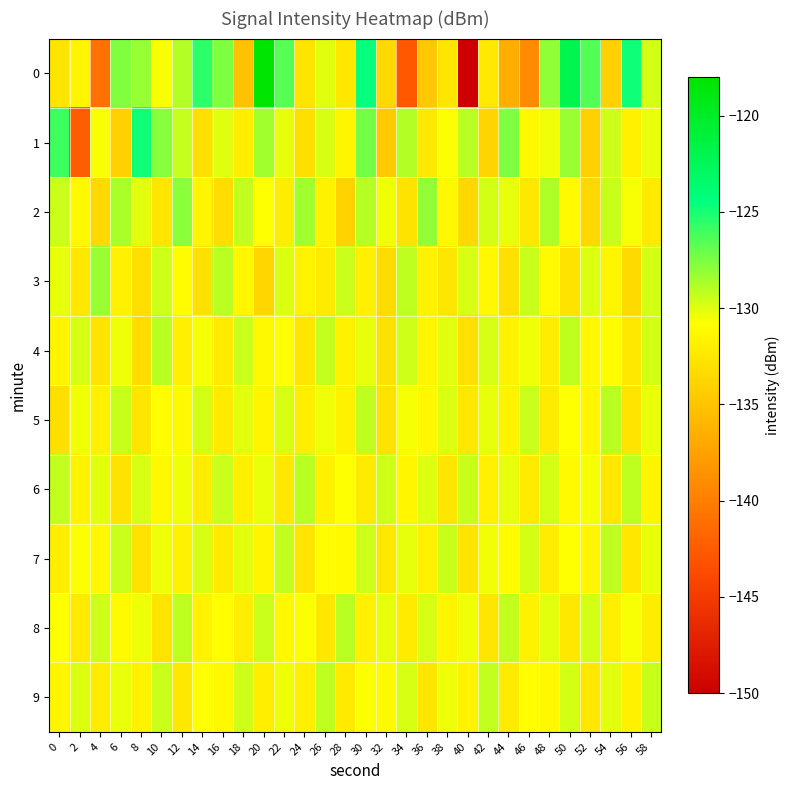

Between 56 and 58, which is larger?

56